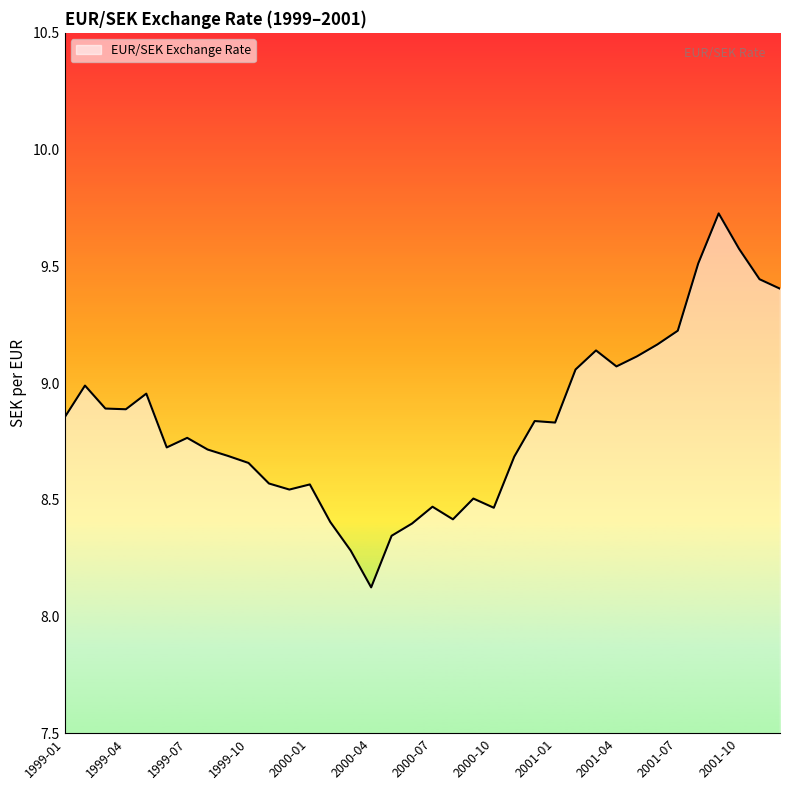

What is the smallest value displayed?

8.1